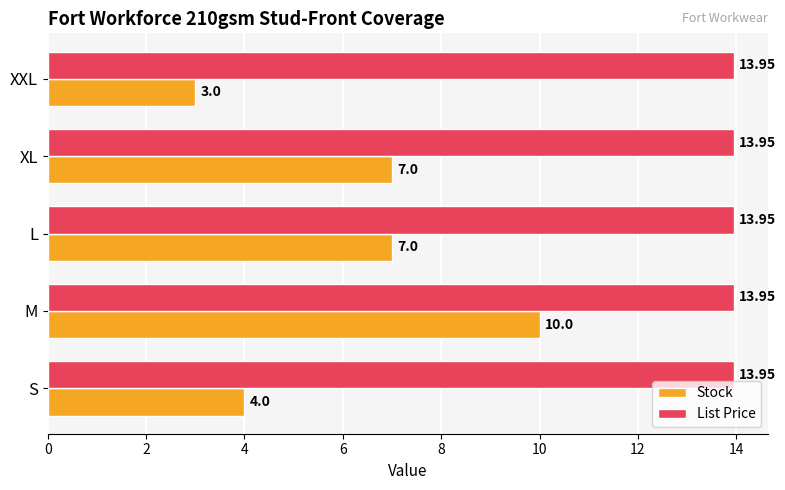

Which series has the widest spread of values?

Stock